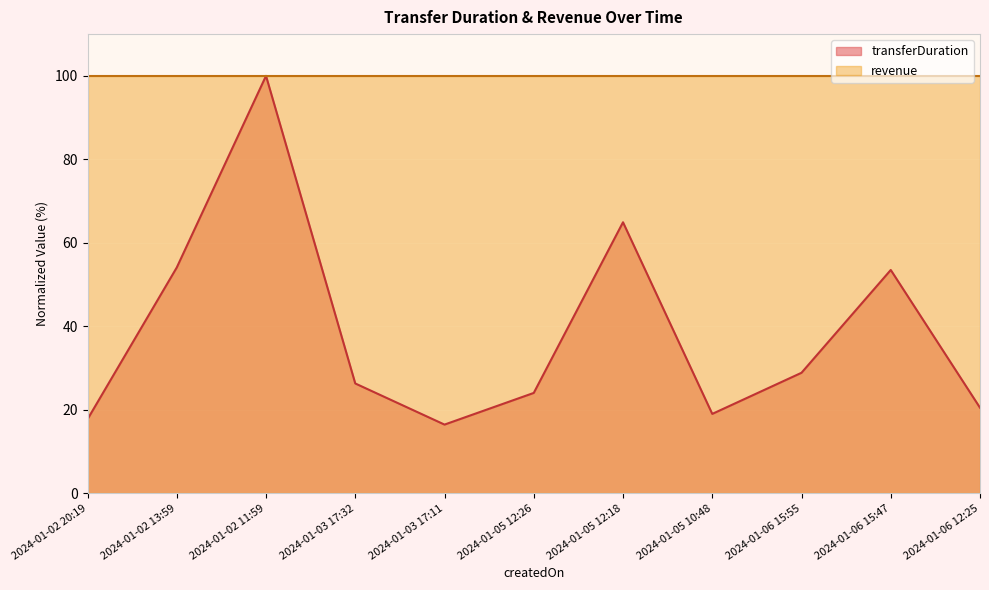

Reading left to right, list all the values displayed in this chart.

17.7	54.1	100.0	26.3	16.5	24.0	64.9	19.0	28.9	53.5	20.5